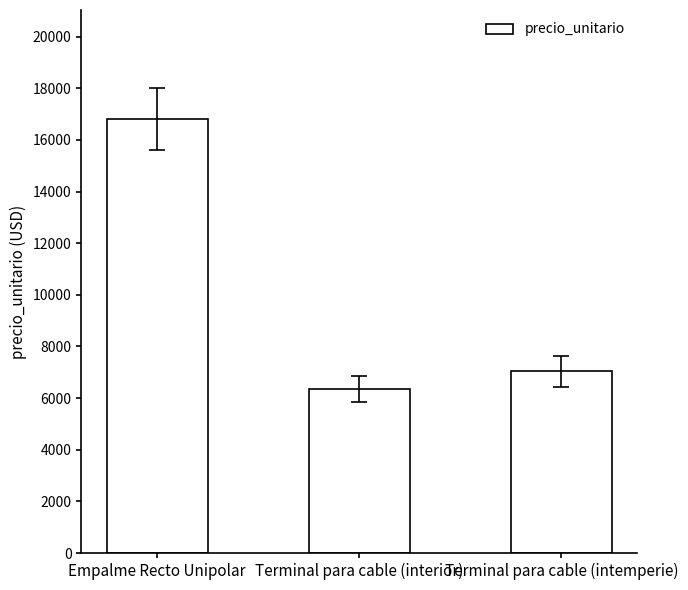

List the labels in order of value, smallest first.

Terminal para cable (interior), Terminal para cable (intemperie), Empalme Recto Unipolar